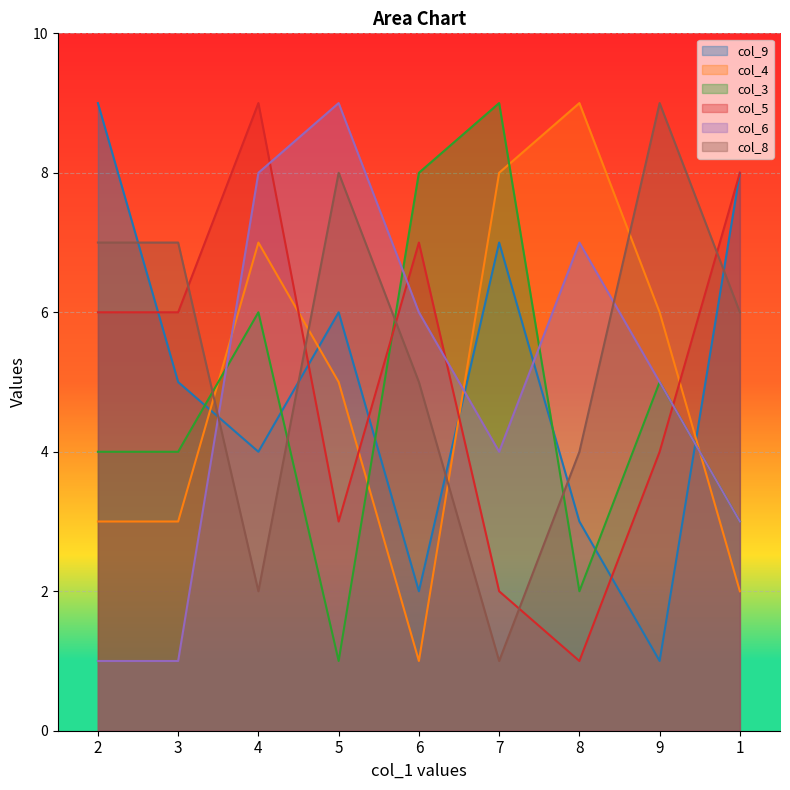

List the labels in order of col_6 value, largest first.

5, 4, 8, 6, 9, 7, 1, 2, 3